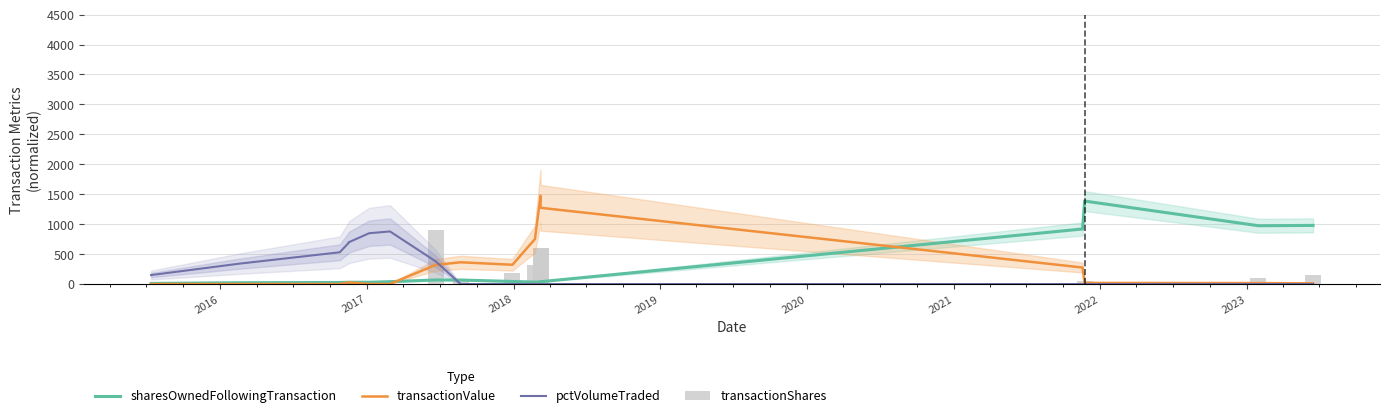

What are all the series names shown in the legend?

sharesOwnedFollowingTransaction, transactionValue, pctVolumeTraded, transactionShares